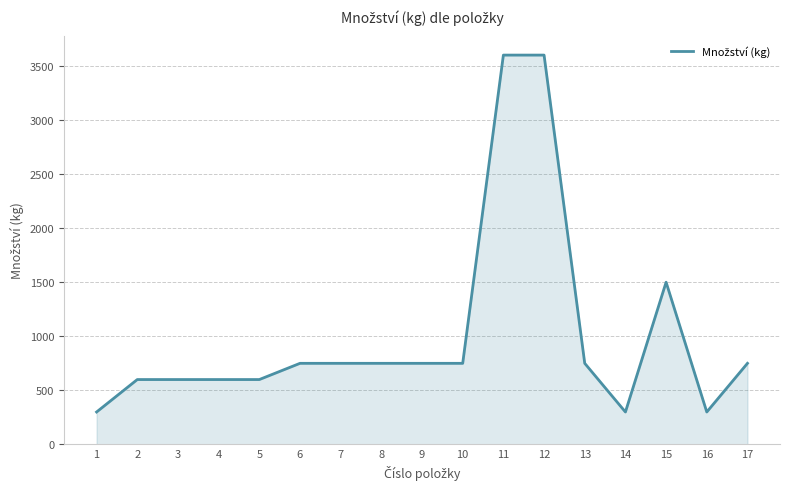

What is the greatest value displayed?

3600